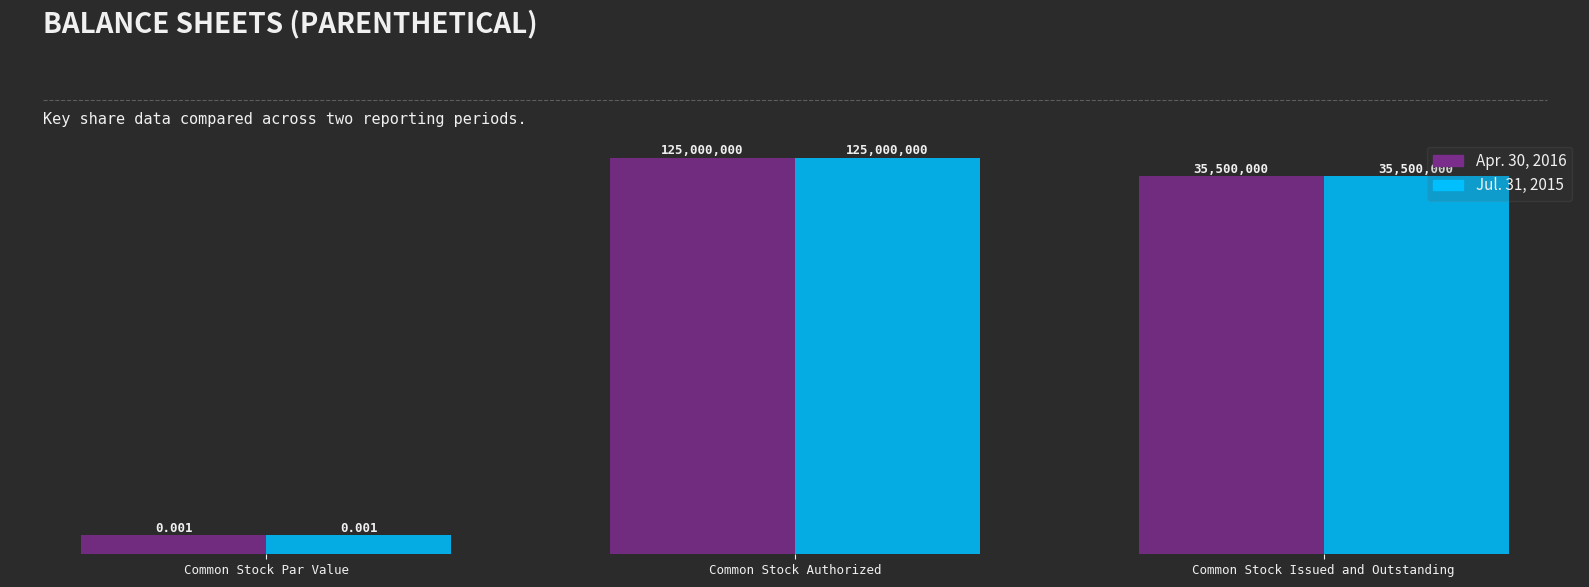

How many values in the Apr. 30, 2016 series exceed 35500000?

1